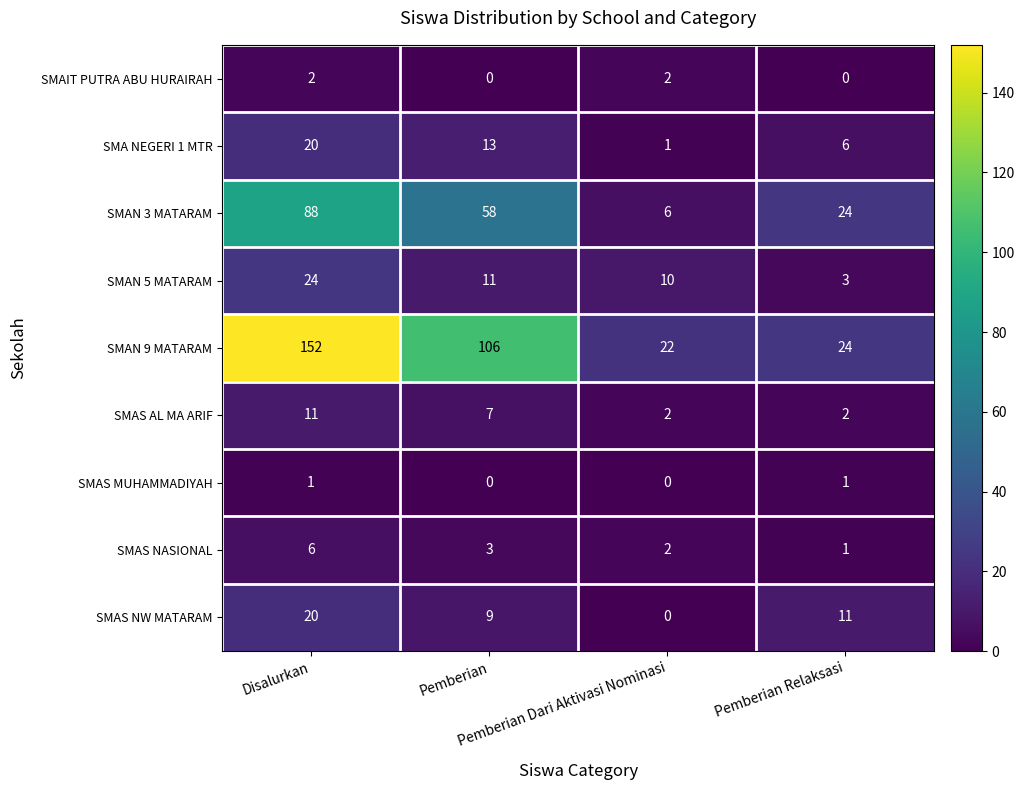

What is the maximum value for SMAS NW MATARAM?

20